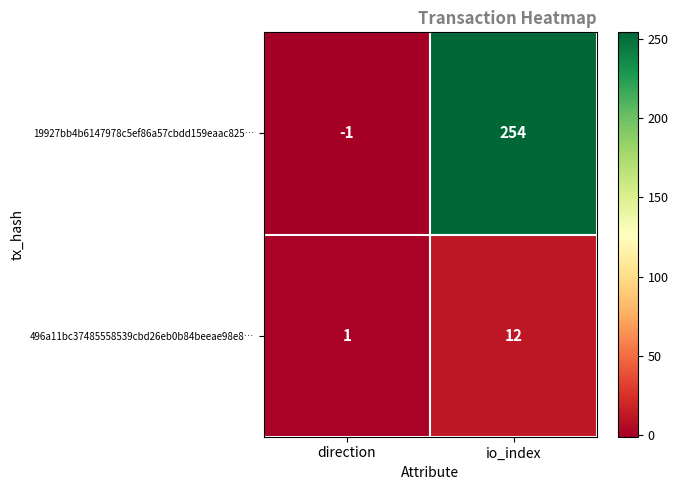

At how many categories does at least one series exceed 195?

1